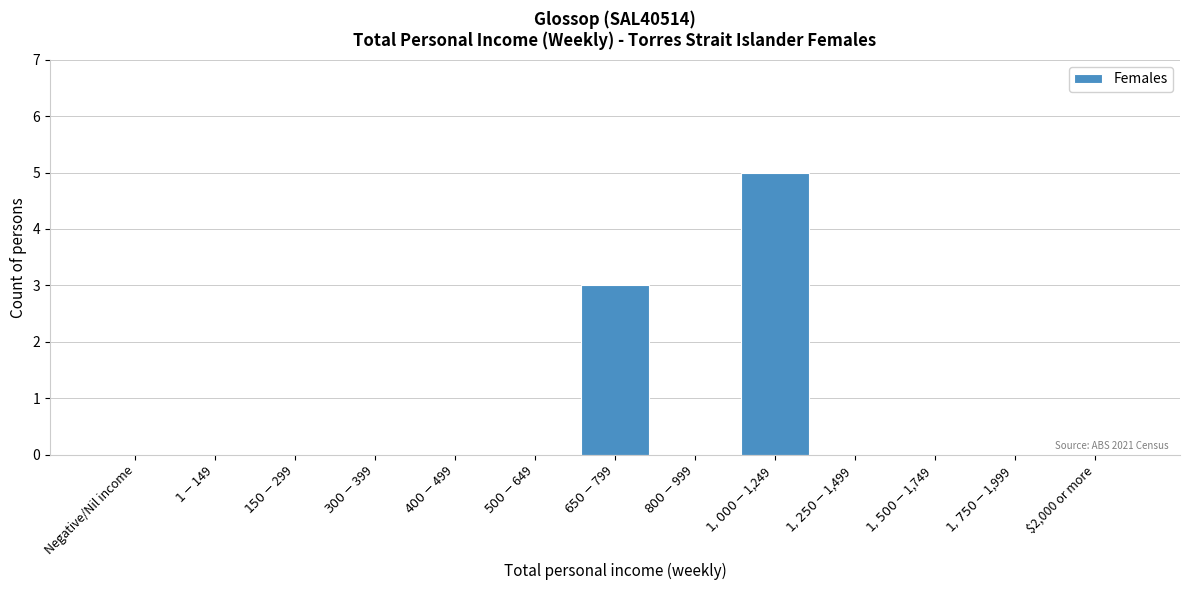

What is the greatest value displayed?

5